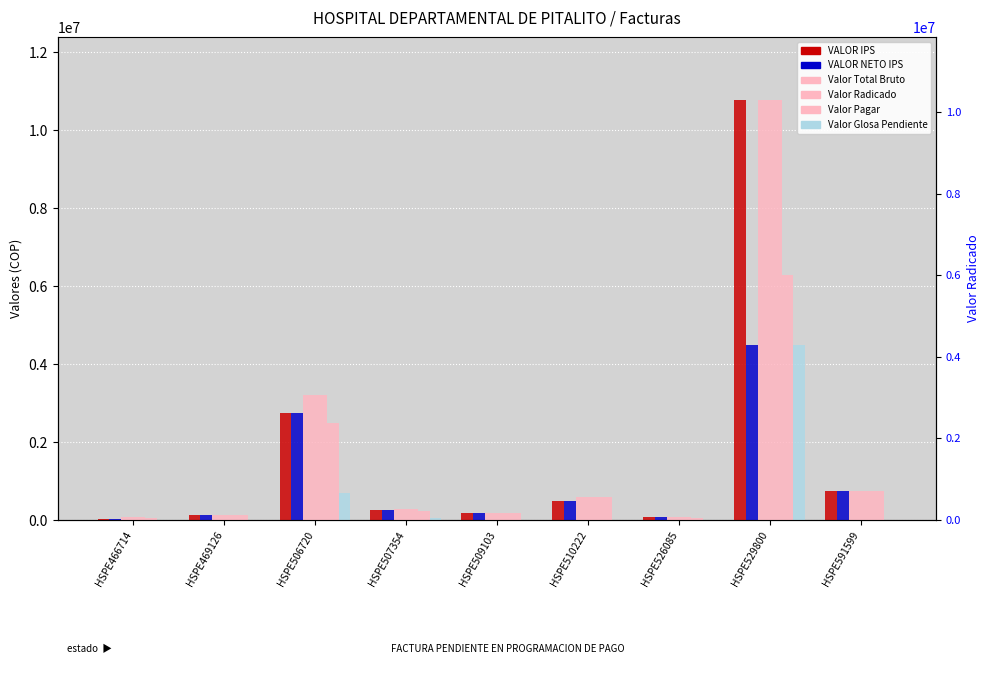

How many groups of bars are there?

9